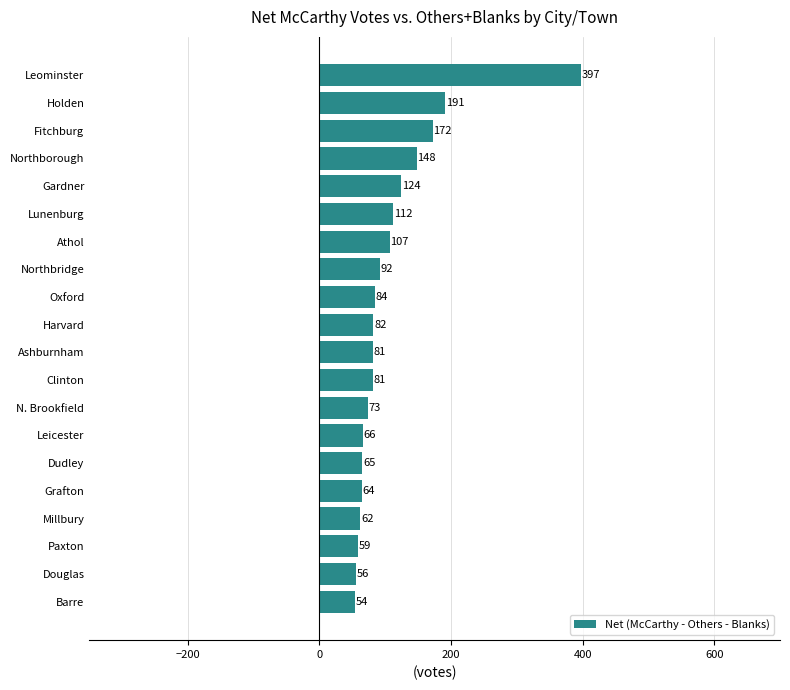

Approximately how many times larger is the value at Clinton compared to Dudley?

1.2